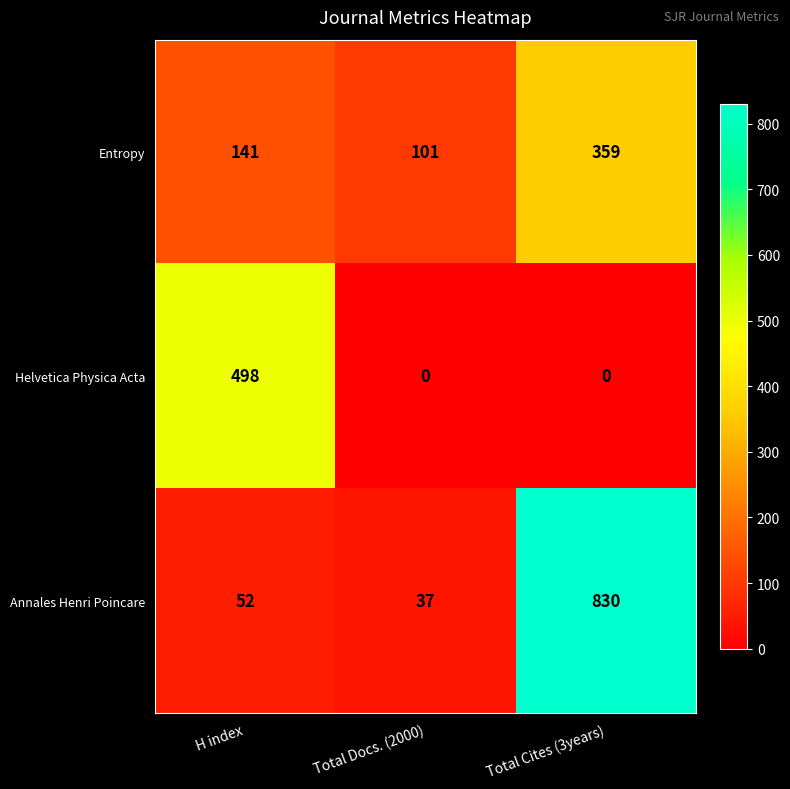

Which series has the widest spread of values?

Annales Henri Poincare